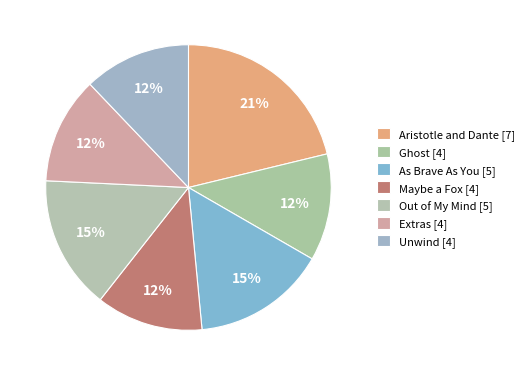

Count the number of slices in the pie.

7